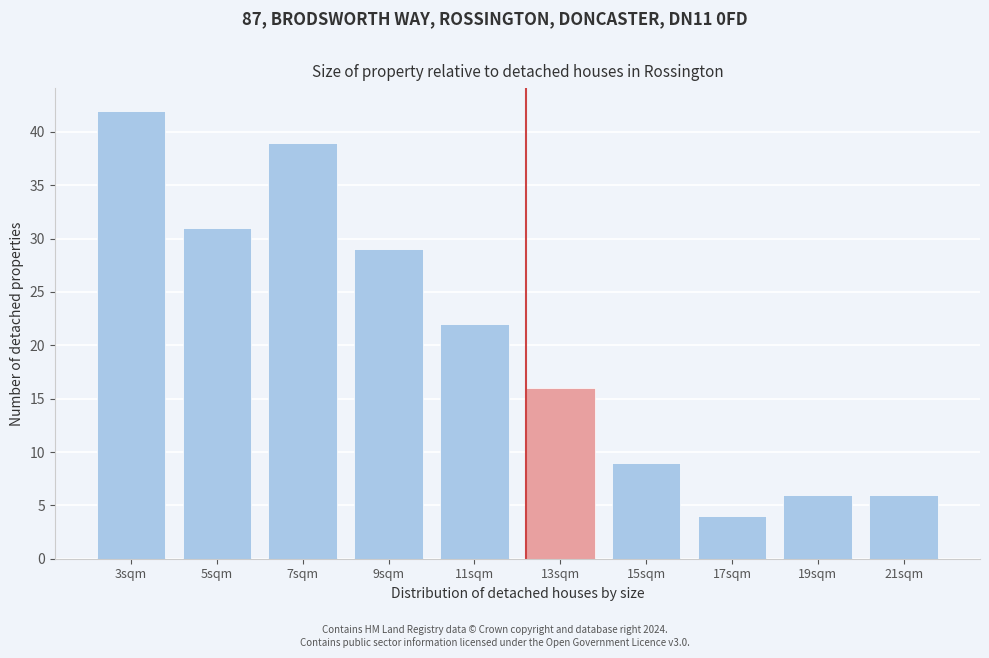

Reading right to left, extract all data points from this chart.

6	6	4	9	16	22	29	39	31	42